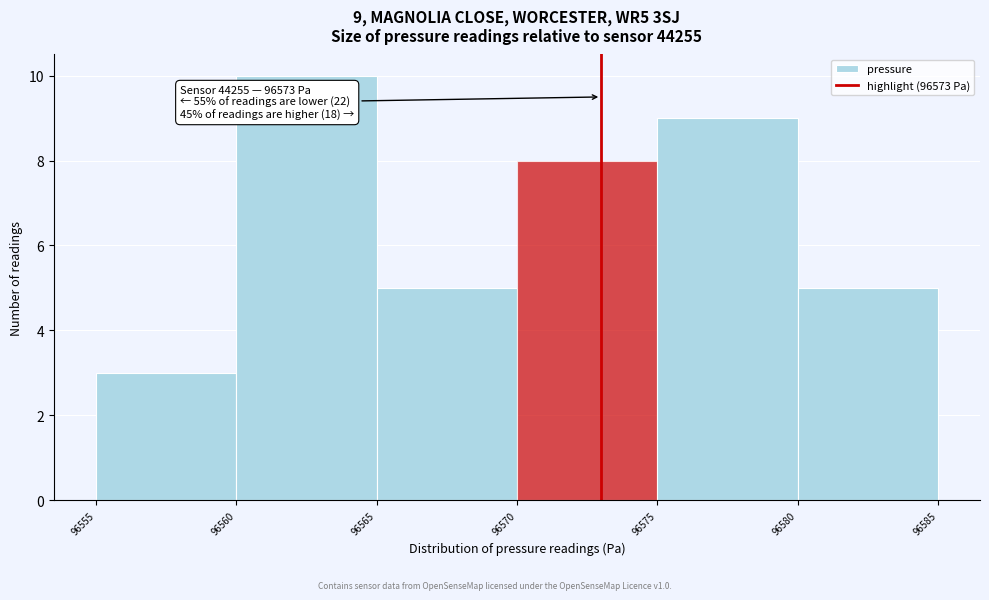

Over which range of the x-axis is the bar tallest?

96560 to 96565